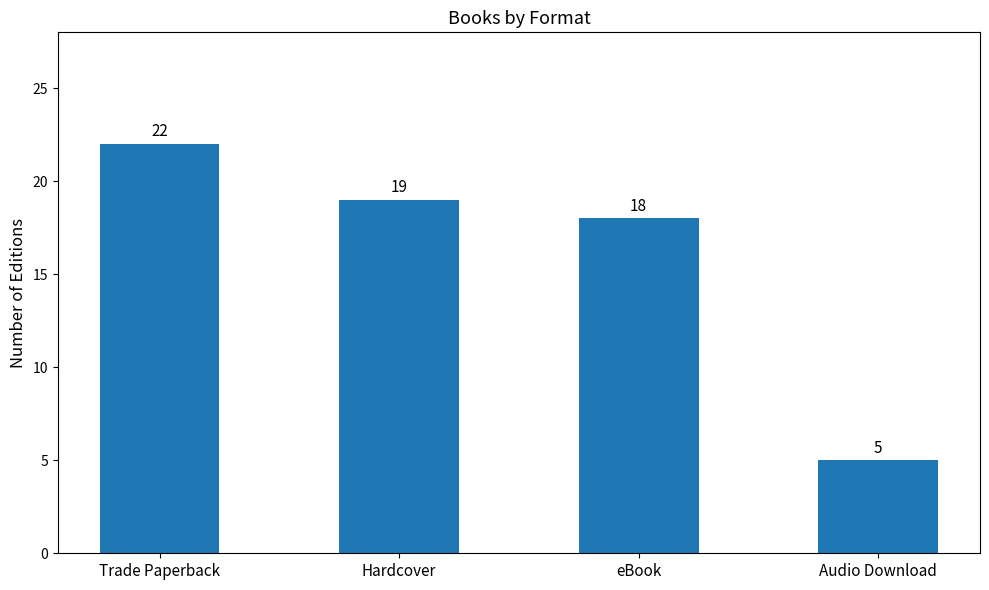

Are the bars grouped side by side (vs. stacked)?

No